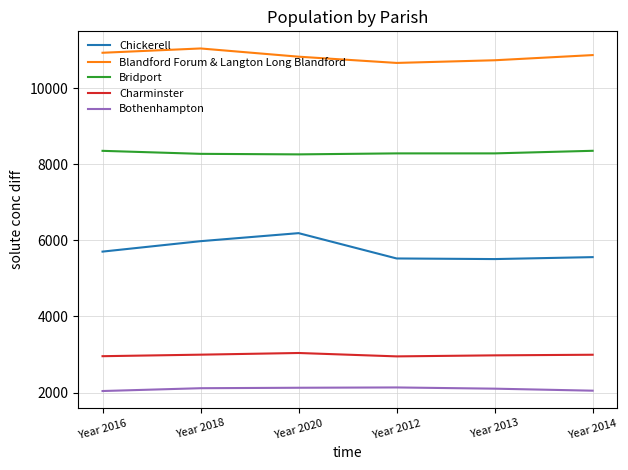

Read the Bothenhampton value at Year 2012, to the nearest 5.

2135